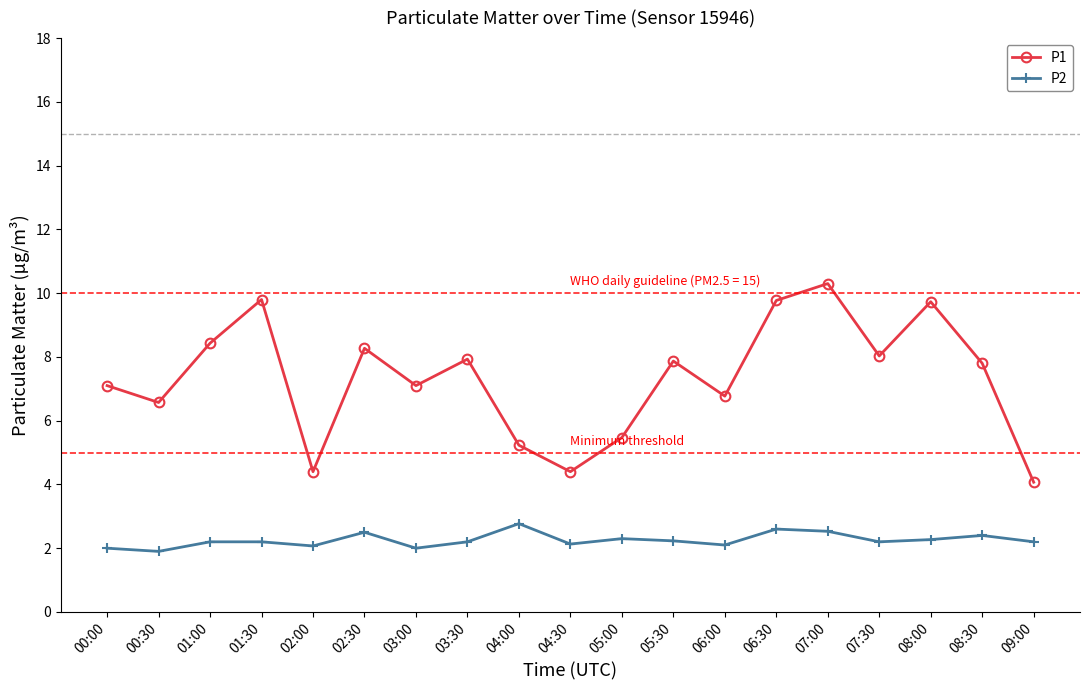

What is the value of the P2 point at the 8th from the left?

2.2